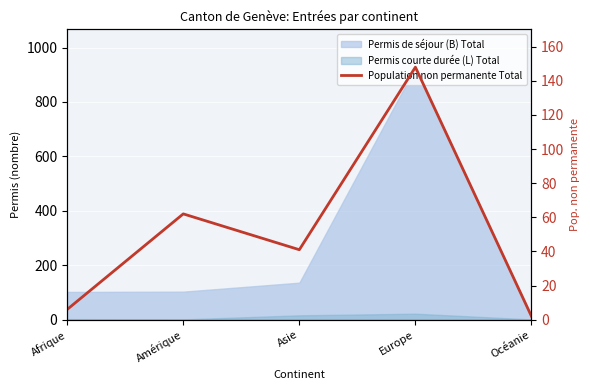

Between Amérique and Europe, which is larger?

Europe